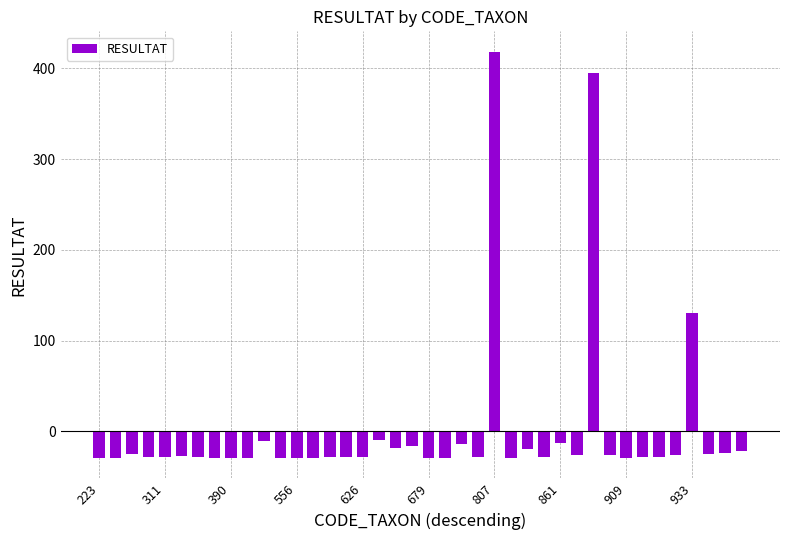

What is the value of the 5th bar from the left?

-28.5